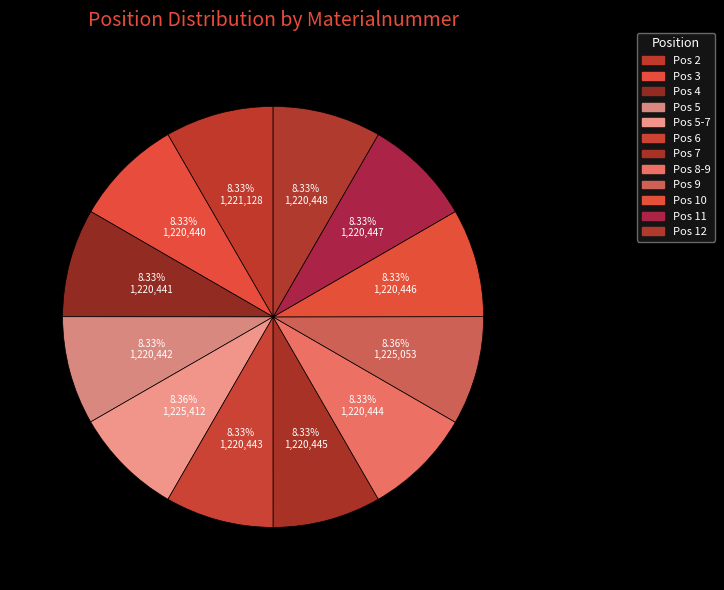

Is there a majority slice in this chart?

No